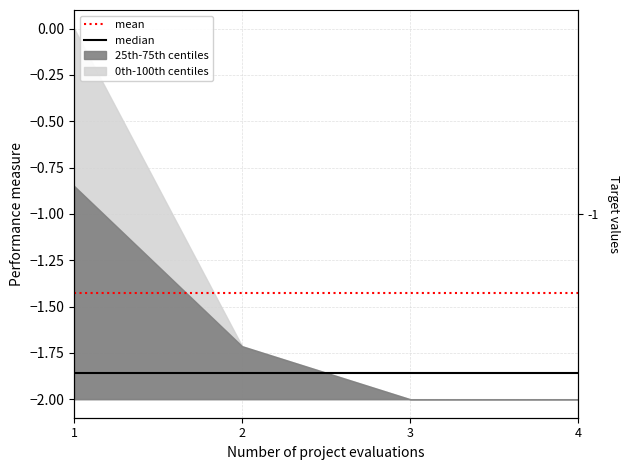

What is the spread (max minus min) of values at 1?

0.4